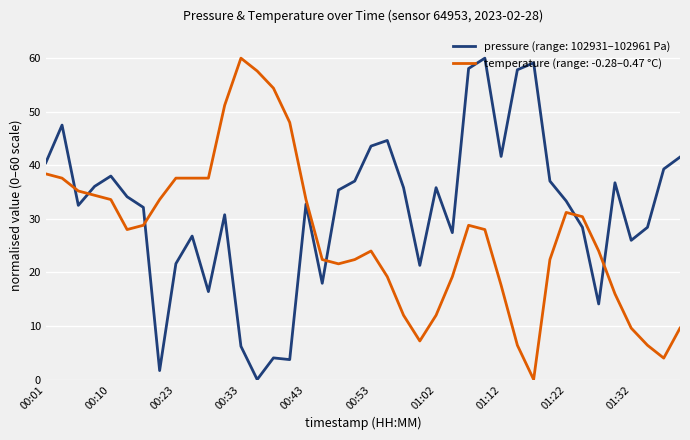

Which series has the largest total across all categories?

pressure (range: 102931–102961 Pa)